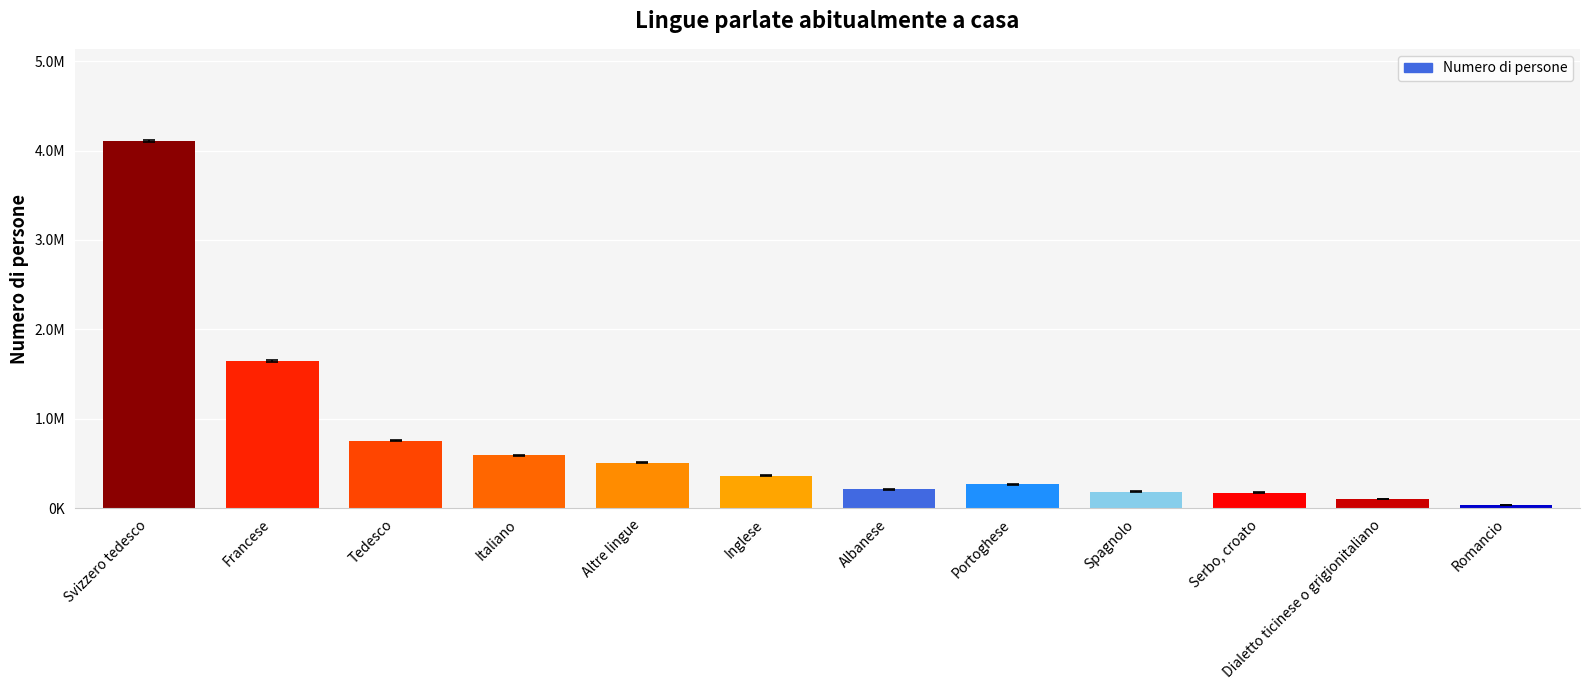

Rank the categories by value from highest to lowest.

Svizzero tedesco, Francese, Tedesco, Italiano, Altre lingue, Inglese, Portoghese, Albanese, Spagnolo, Serbo, croato, Dialetto ticinese o grigionitaliano, Romancio